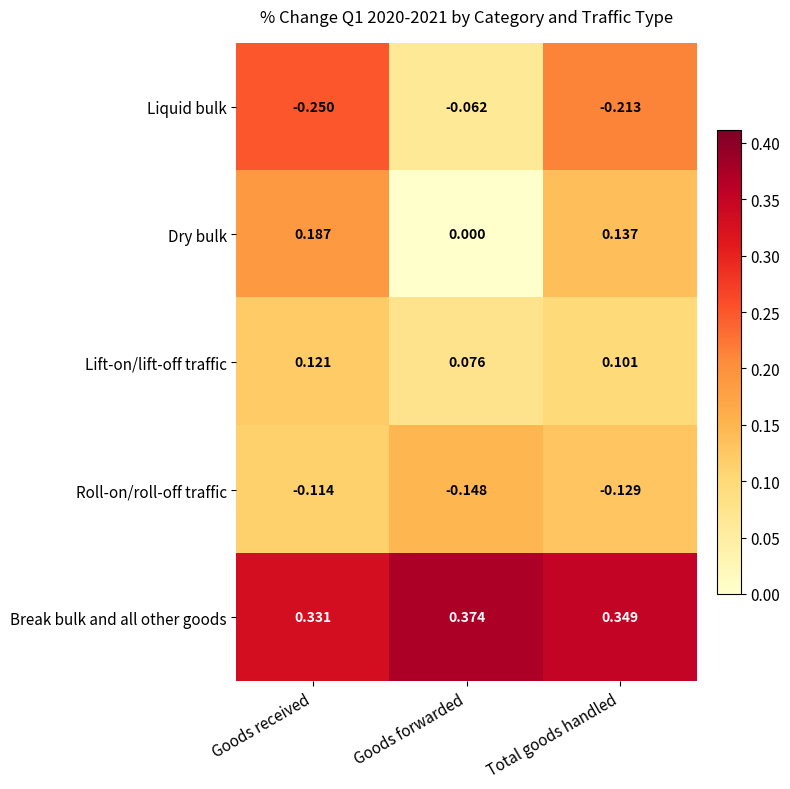

Which category has the lowest value in the Lift-on/lift-off traffic series?

Goods forwarded